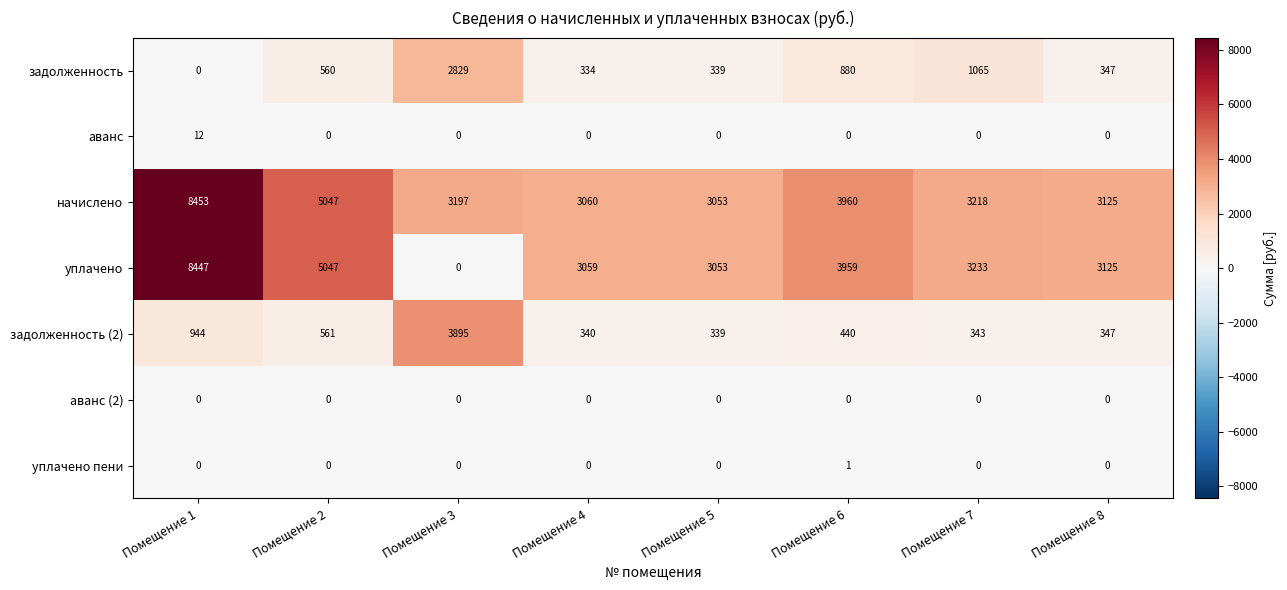

Rank the series by their maximum value, from highest to lowest.

начислено, уплачено, задолженность (2), задолженность, аванс, уплачено пени, аванс (2)